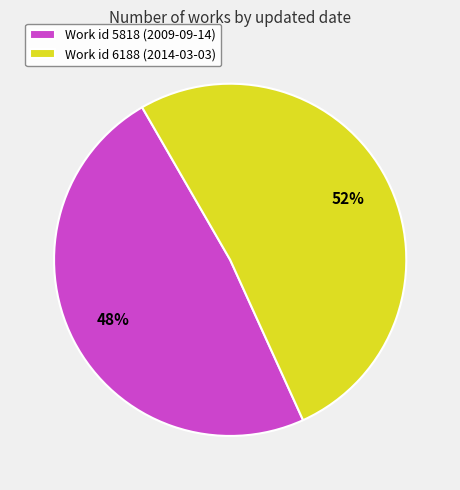

Approximately how many times larger is the value at Work id 5818 (2009-09-14) compared to Work id 6188 (2014-03-03)?

0.9